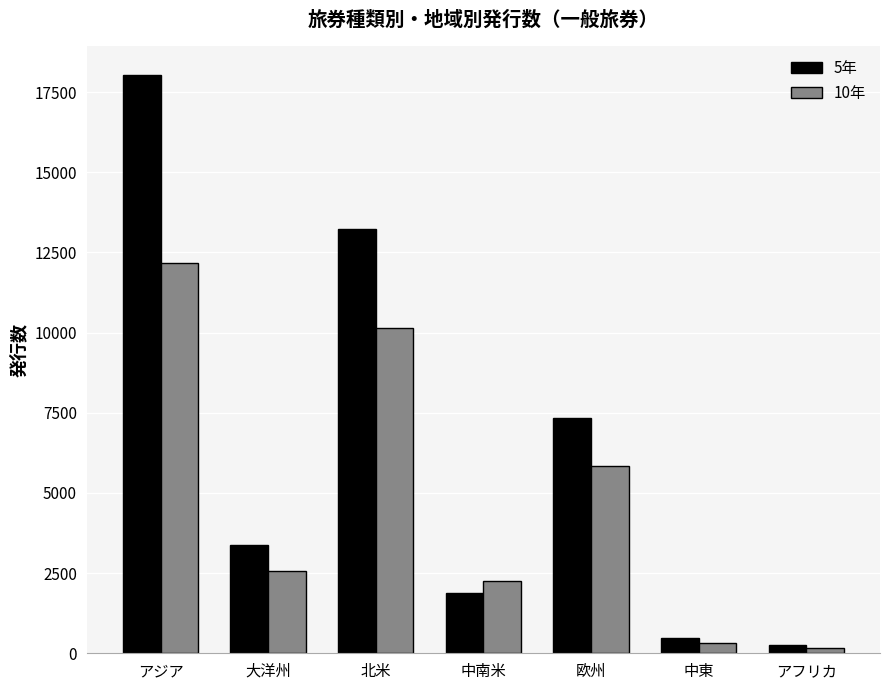

True or false: 5年 has a value of 13231 at 北米.

True